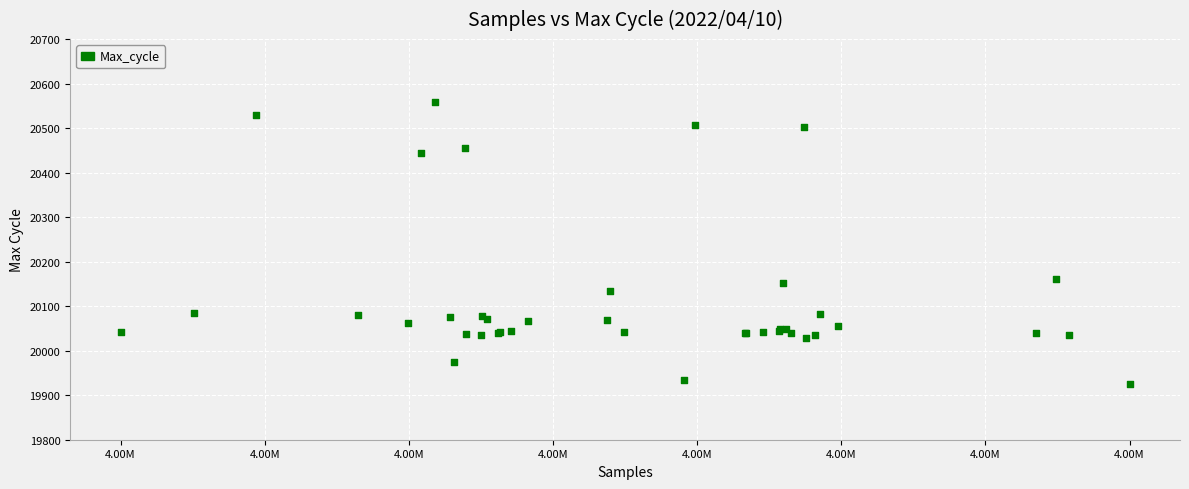

What Y value in the scatter plot is closest to 20242?

20161